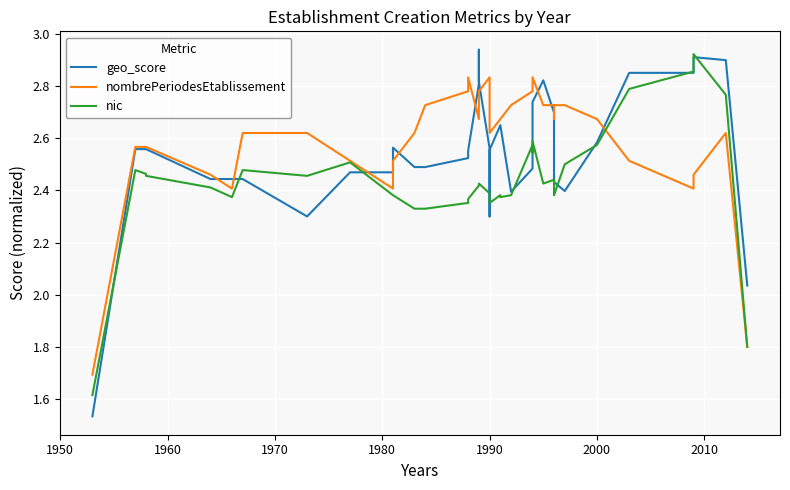

At how many categories does at least one series exceed 2?

37